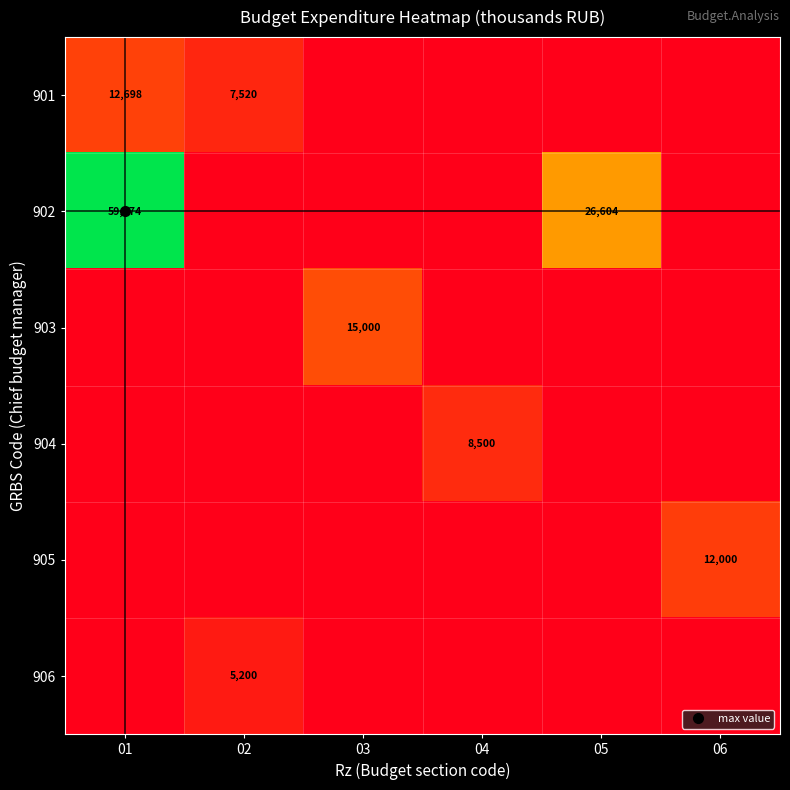

What is the average value of the 904 series?

1416.7